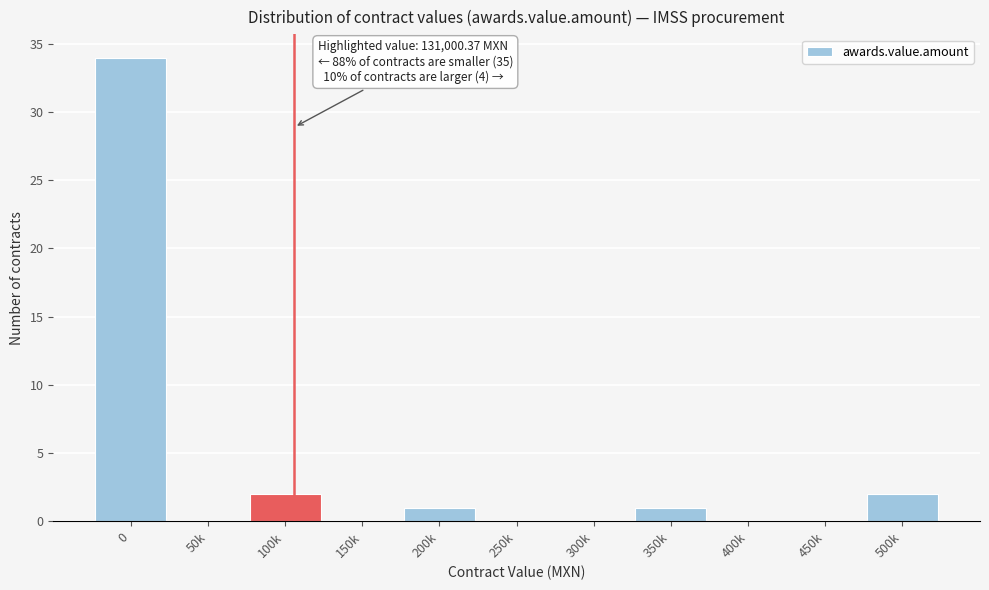

Reading left to right, what are all the values shown in this chart?

0=34	50k=0	100k=2	150k=0	200k=1	250k=0	300k=0	350k=1	400k=0	450k=0	500k=2